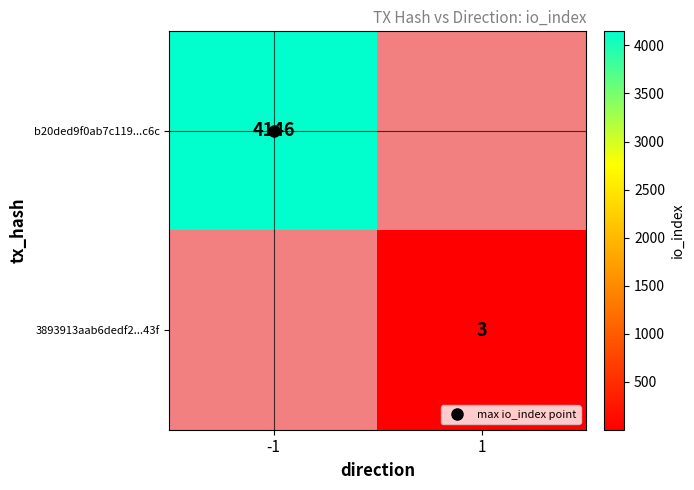

The 3893913aab6dedf2...43f series shows 3.0 at 1. True or false?

True